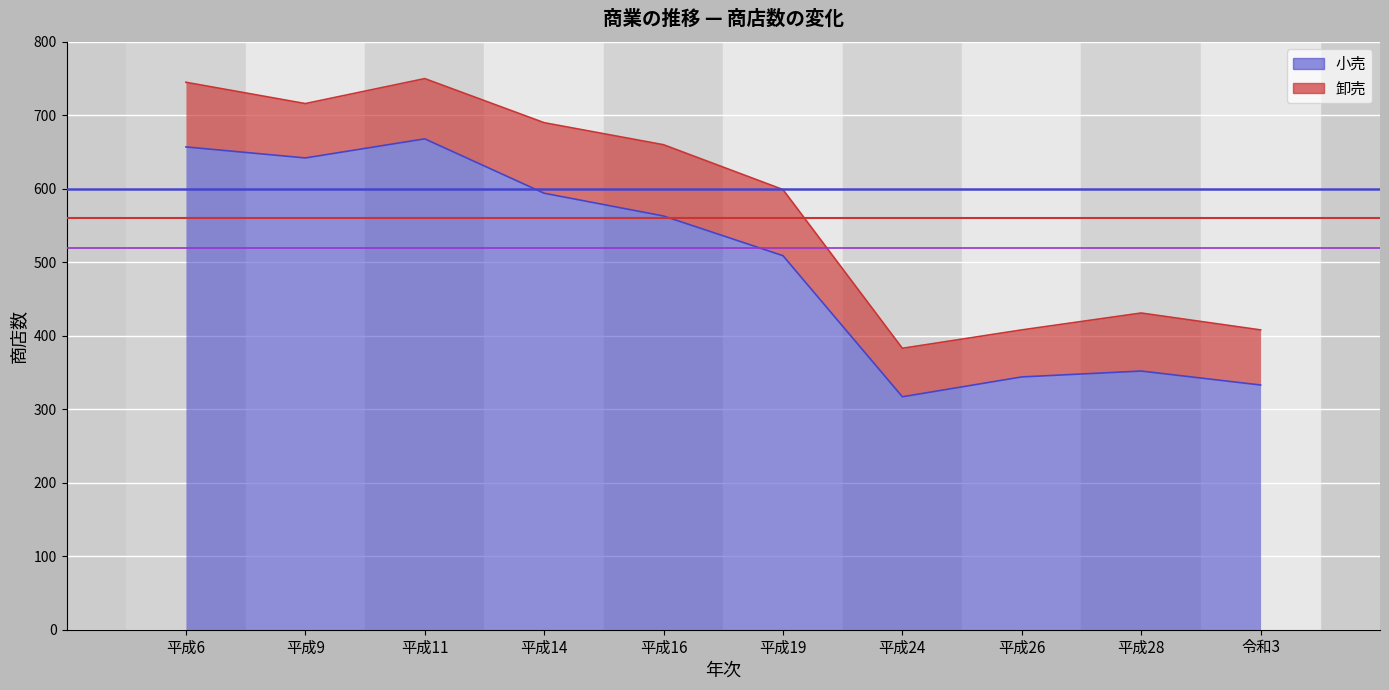

The 卸売基準線 series shows 560 at 平成9. True or false?

True